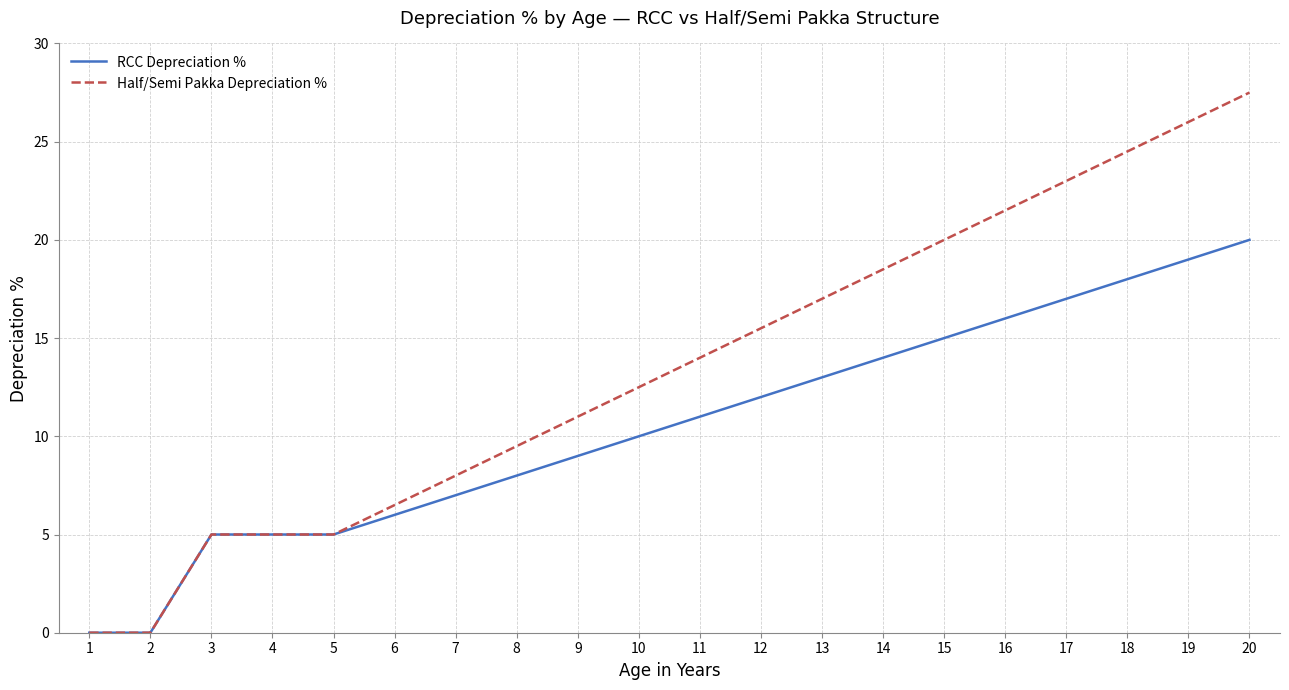

Which series has the largest range (max minus min)?

Half/Semi Pakka Depreciation %